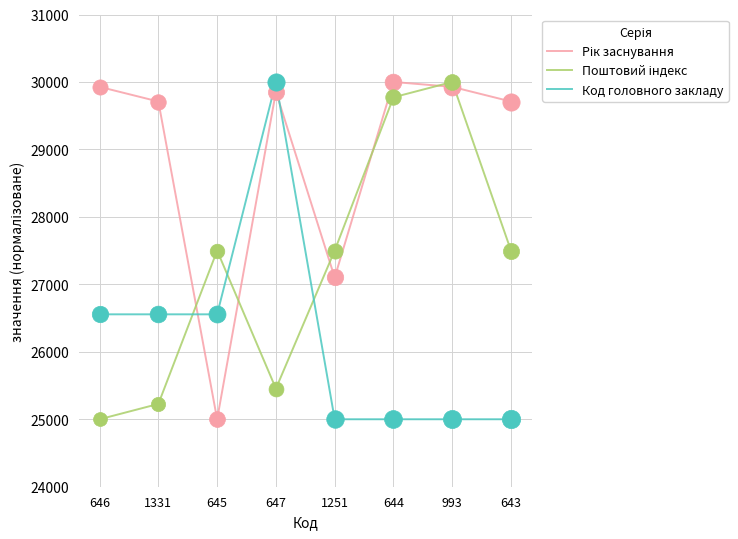

What is the total value across all series at 644?

84772.7